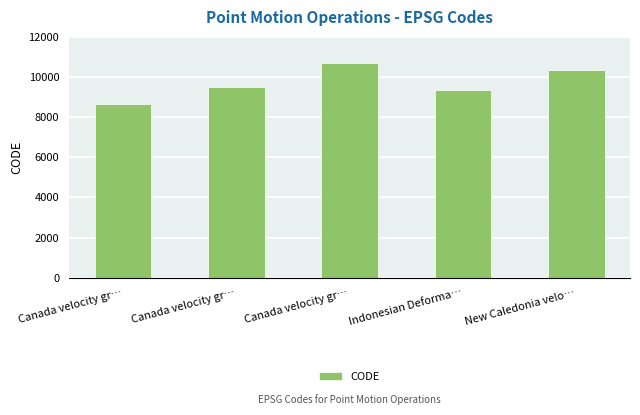

Reading right to left, transcribe all the data shown in this chart.

New Caledonia velo…=10323	Indonesian Deforma…=9375	Canada velocity gr…=10707	Canada velocity gr…=9483	Canada velocity gr…=8676